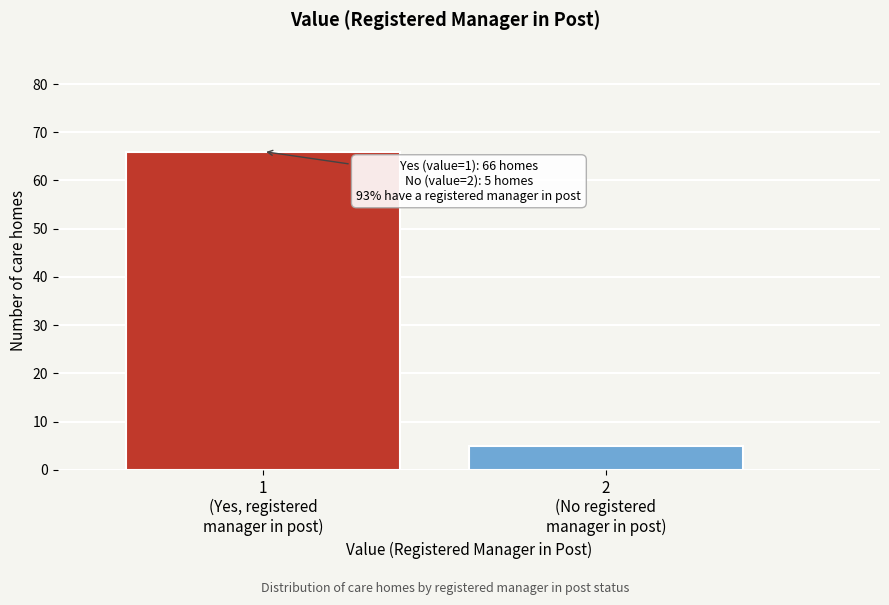

Reading left to right, extract all data points from this chart.

66	5